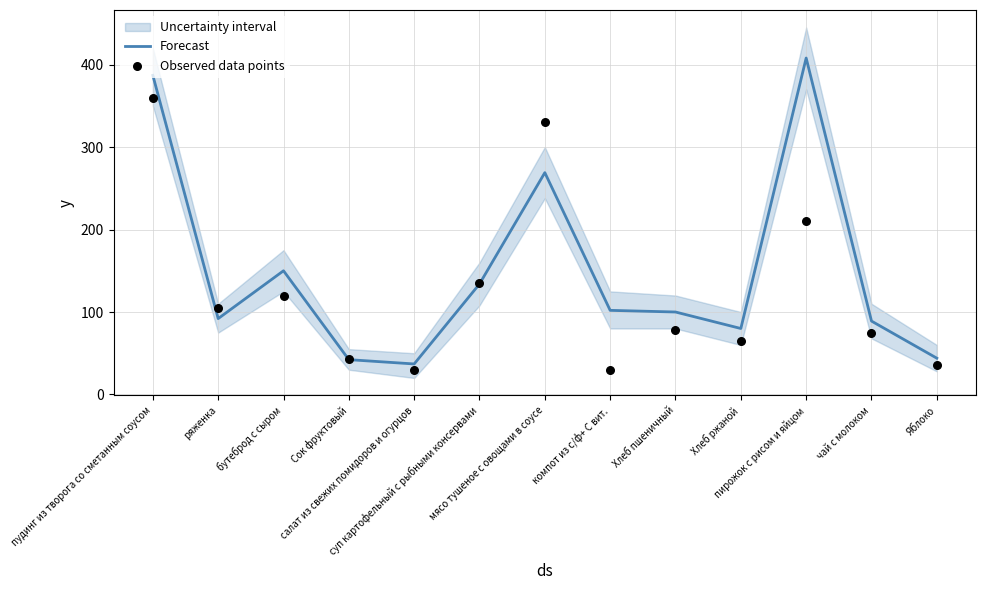

Which series has the largest Y range (max minus min)?

Forecast